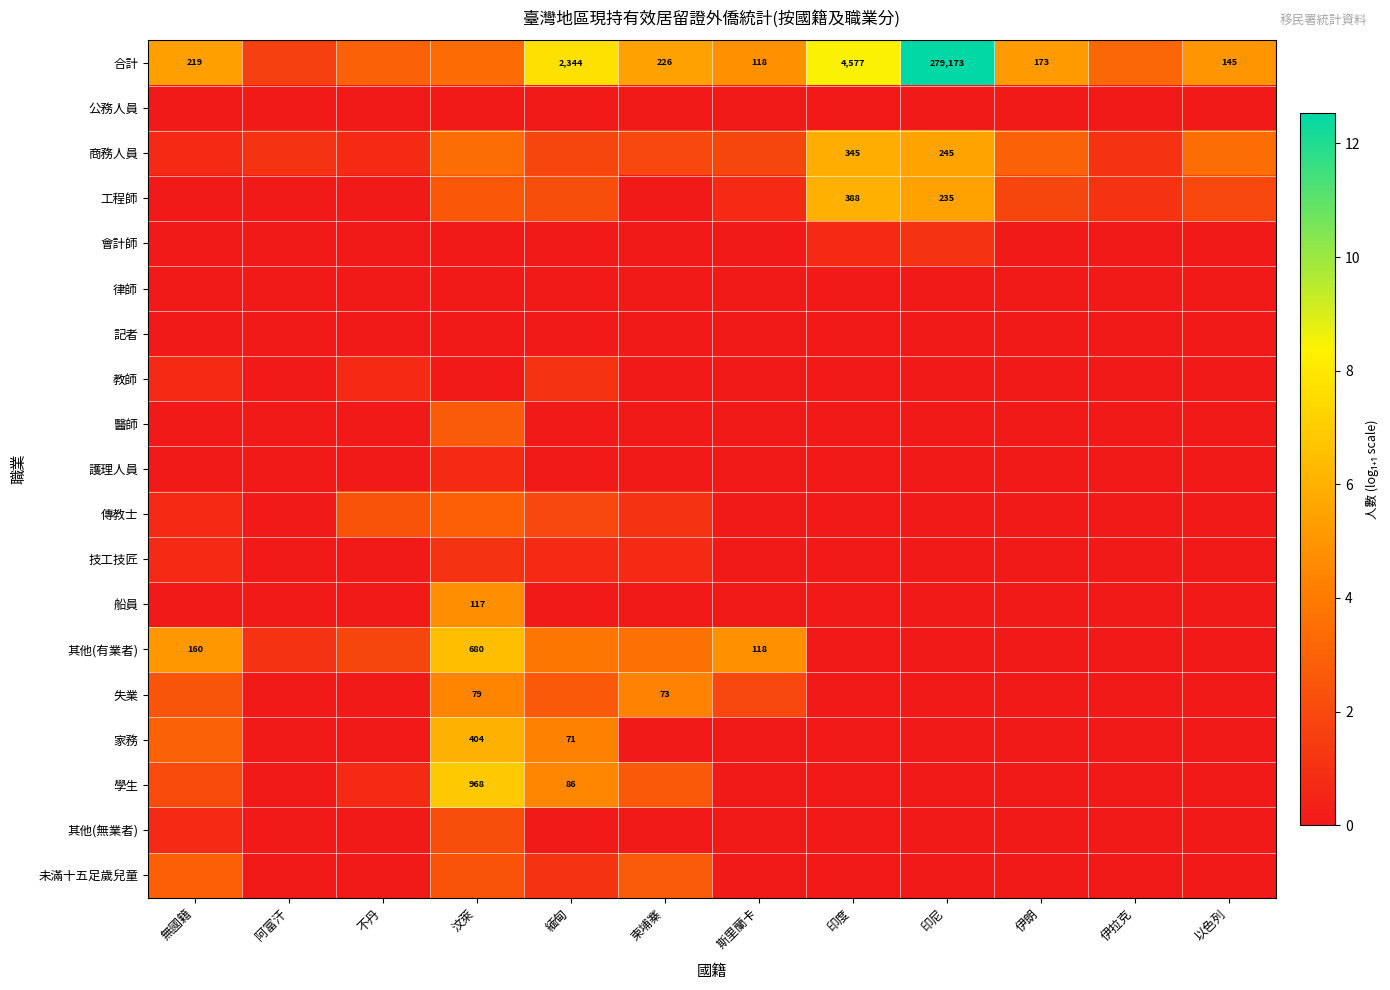

At which label does 商務人員 first exceed 1?

阿富汗